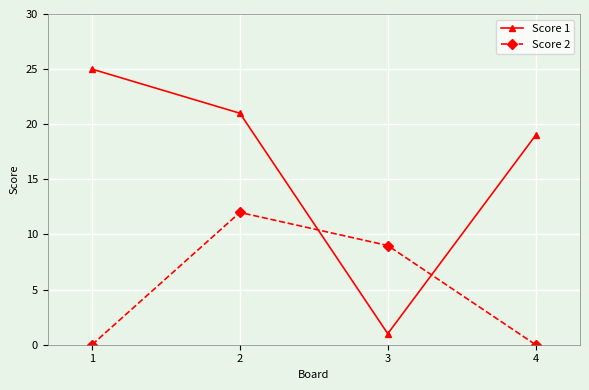

After their last crossing, which series has the higher values: Score 1 or Score 2?

Score 1